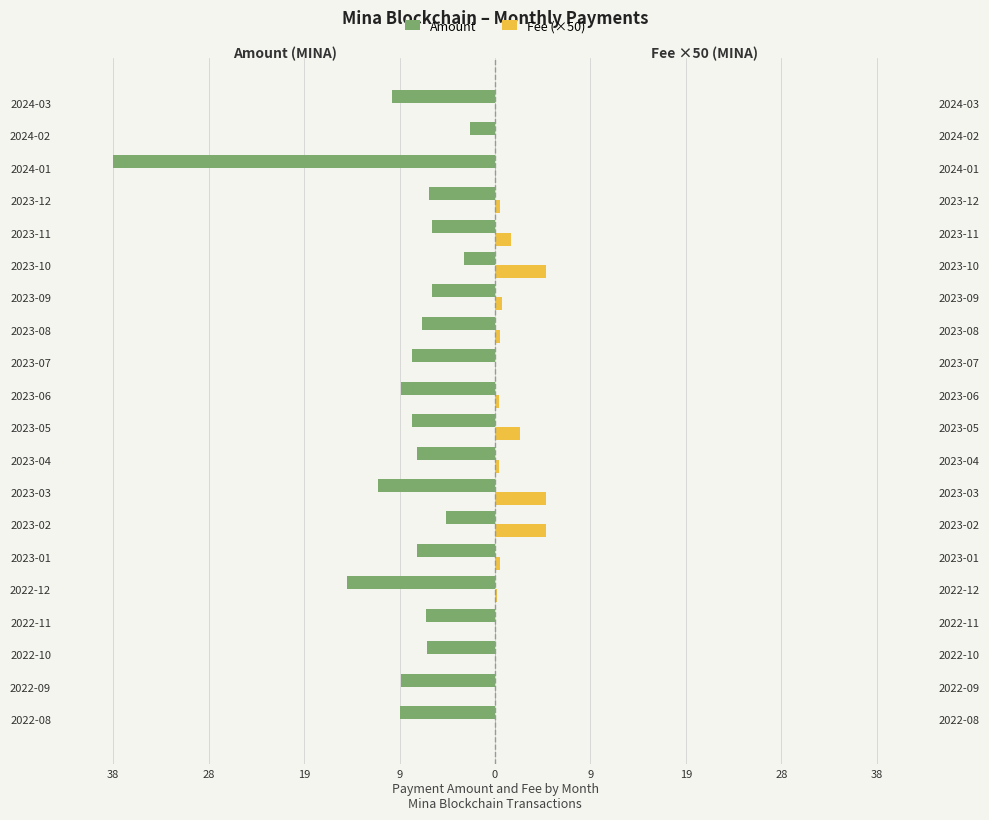

How many data points in Amount are less than -7?

12